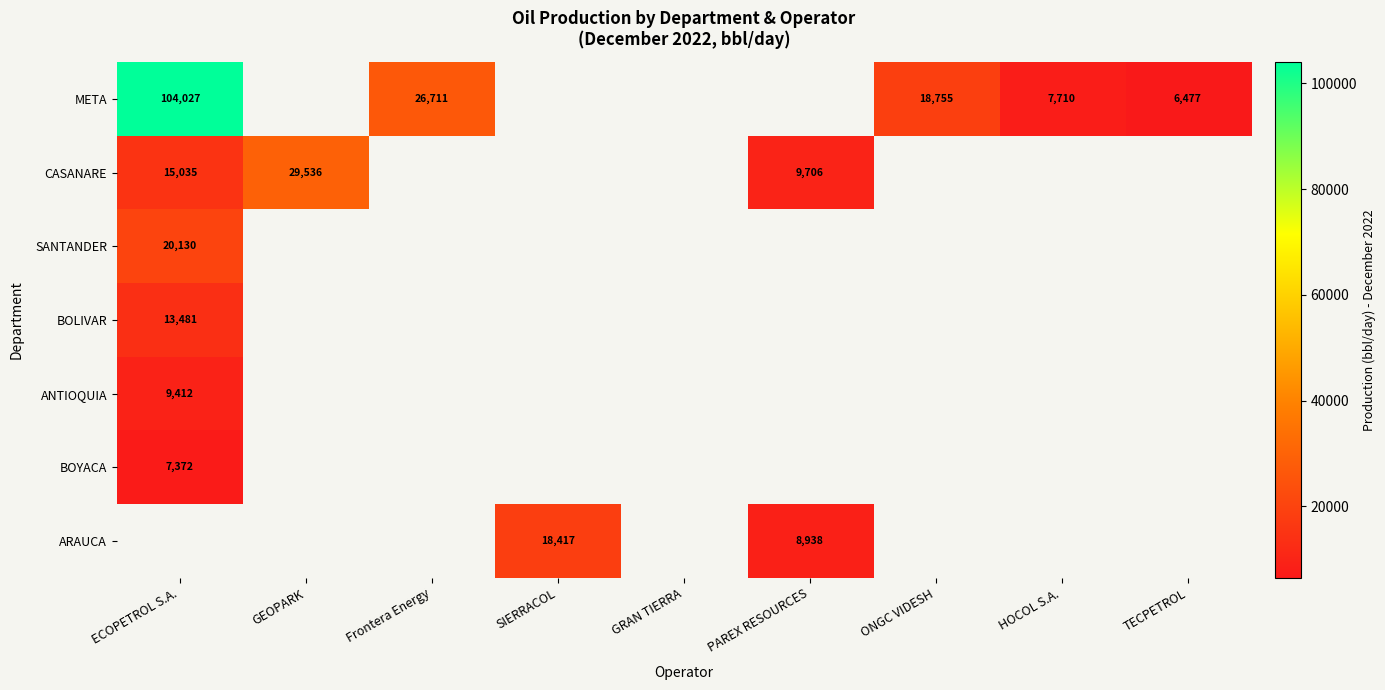

True or false: BOYACA has a value of 11549.1 at ECOPETROL S.A..

False